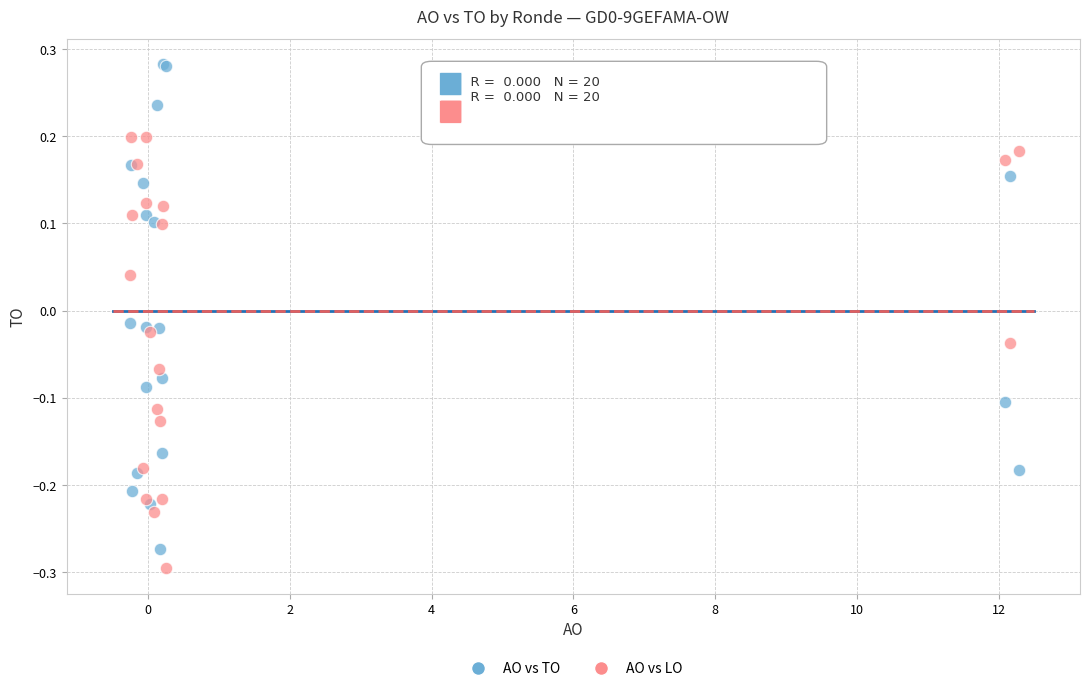

What are all the series names shown in the legend?

AO vs TO, AO vs LO